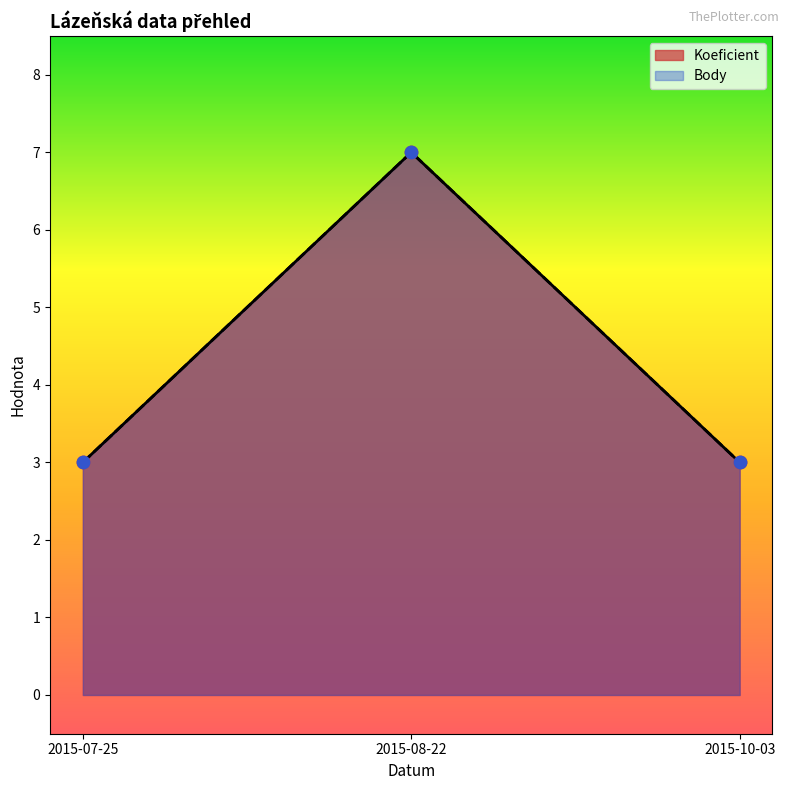

What are all the series names shown in the legend?

Koeficient, Body